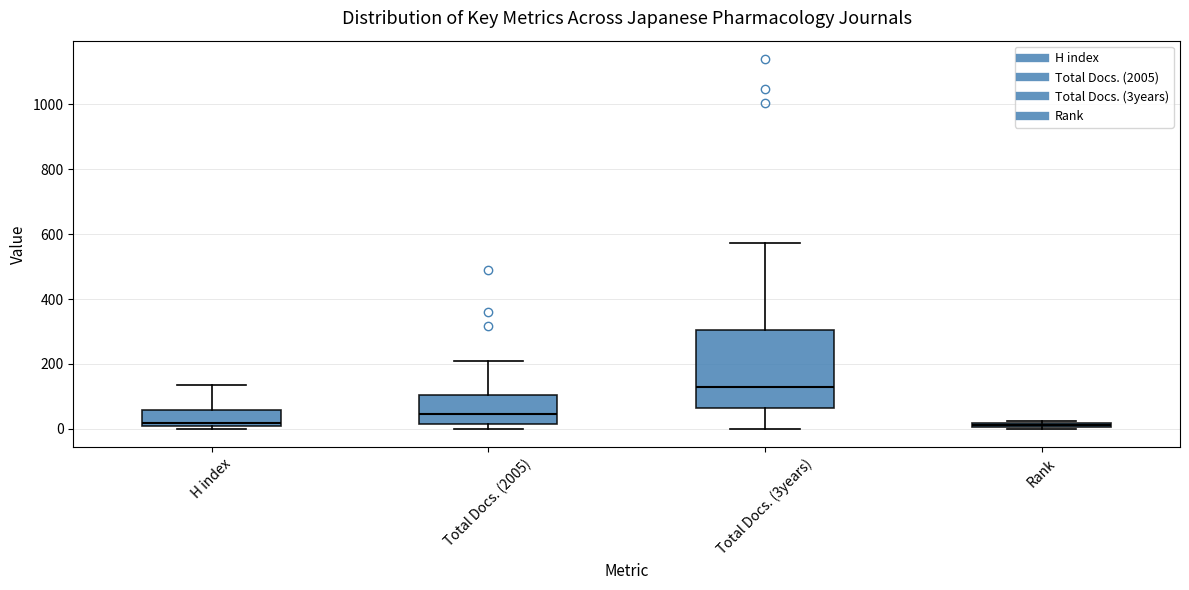

Where does the median line of the box for Total Docs. (3years) sit on the y-axis? The values are not printed on the chart, so give them approximately, as read against the axis.

120